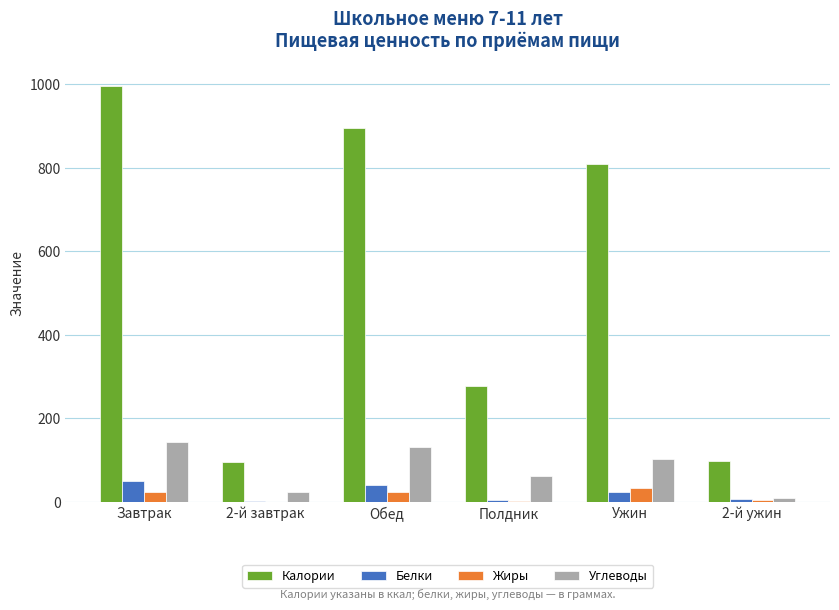

At which category is the sum across all series the highest?

Завтрак